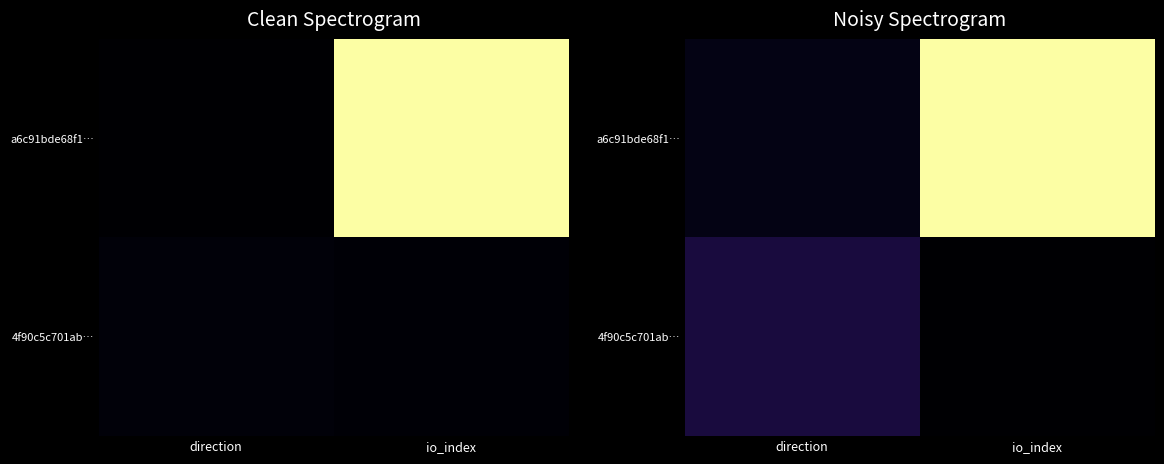

Where does the 4f90c5c701ab… series first go above 22?

direction